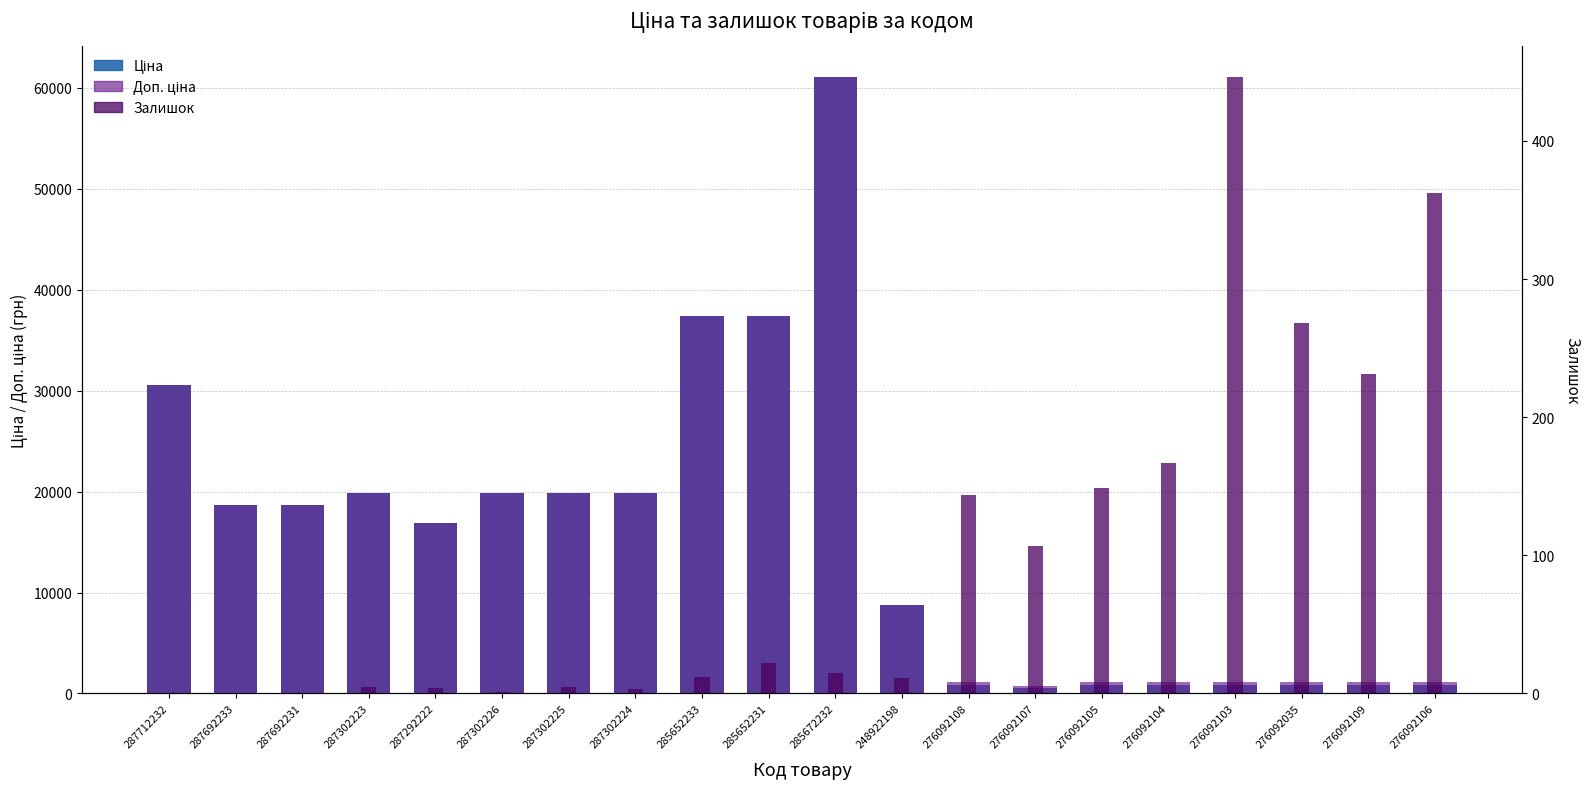

Which label corresponds to the largest value in the chart?

285672232